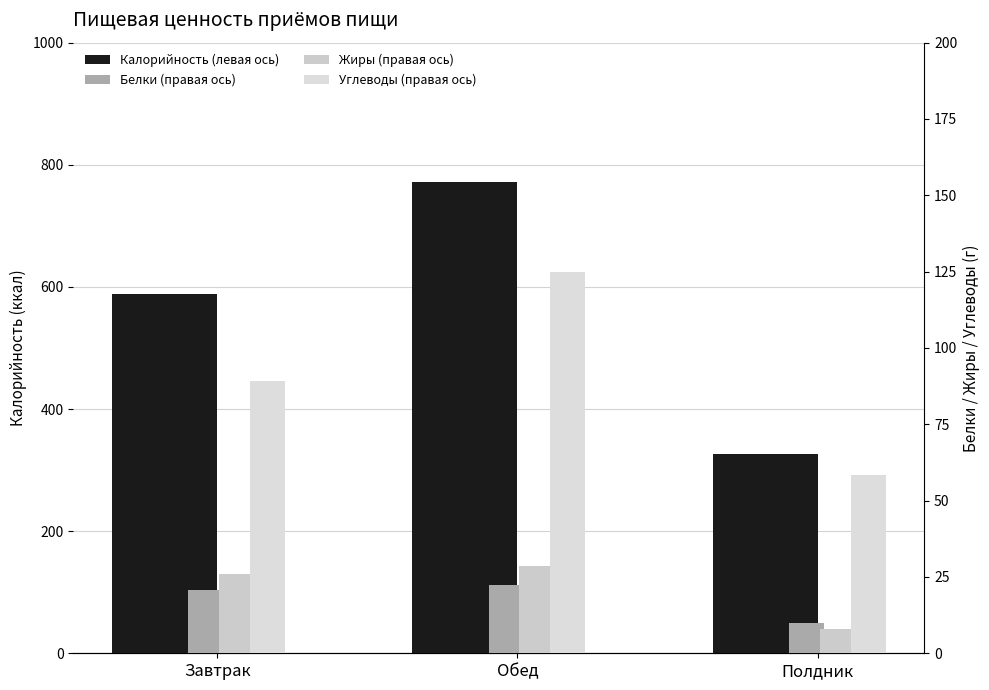

Rank the series at Полдник from lowest to highest value.

Жиры (правая ось), Белки (правая ось), Углеводы (правая ось), Калорийность (левая ось)